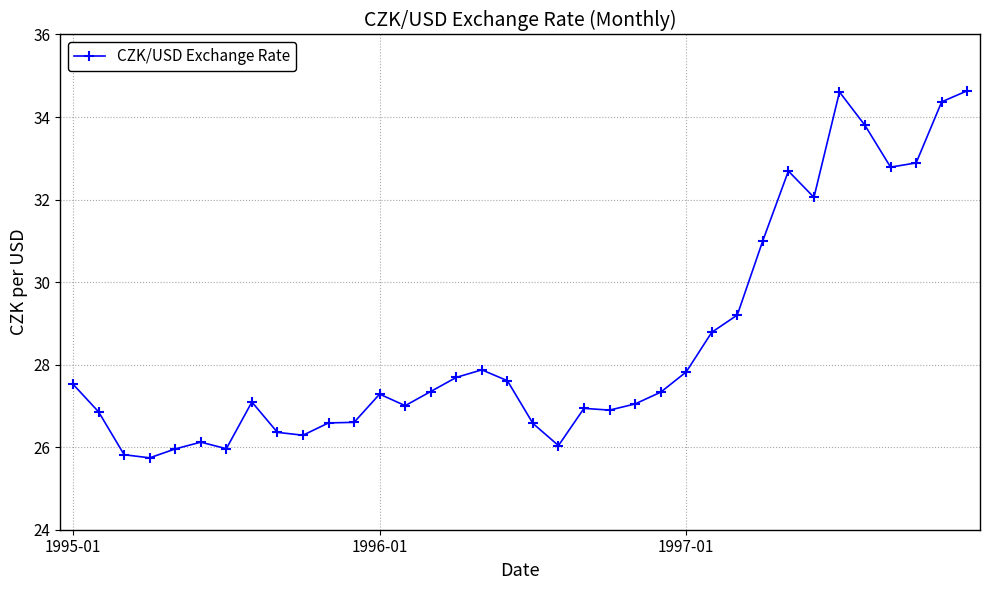

How many lines are shown in the chart?

1